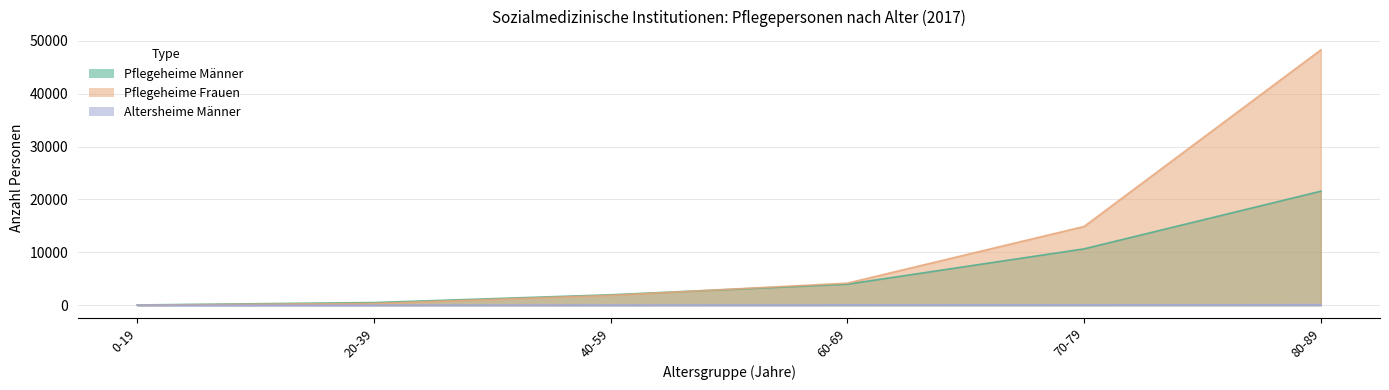

Between 20-39 and 70-79, which is larger?

70-79